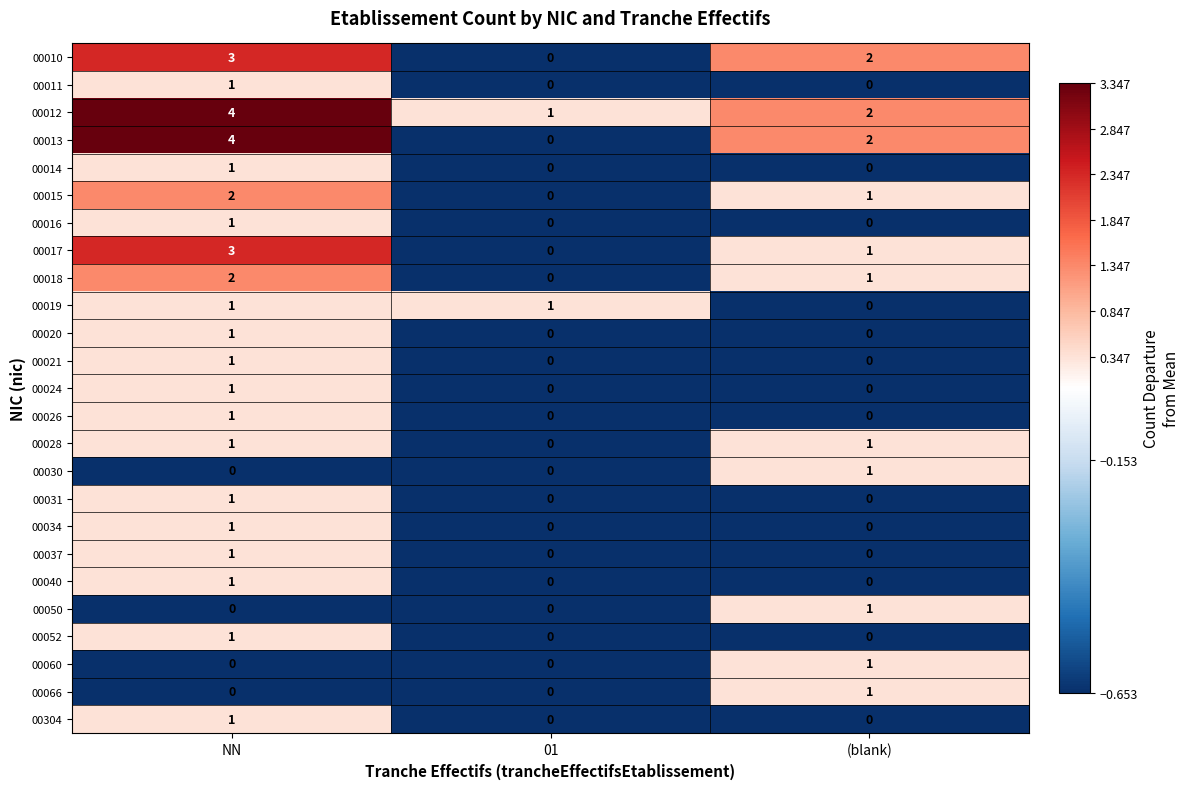

Rank the categories by 00010 value from lowest to highest.

01, (blank), NN